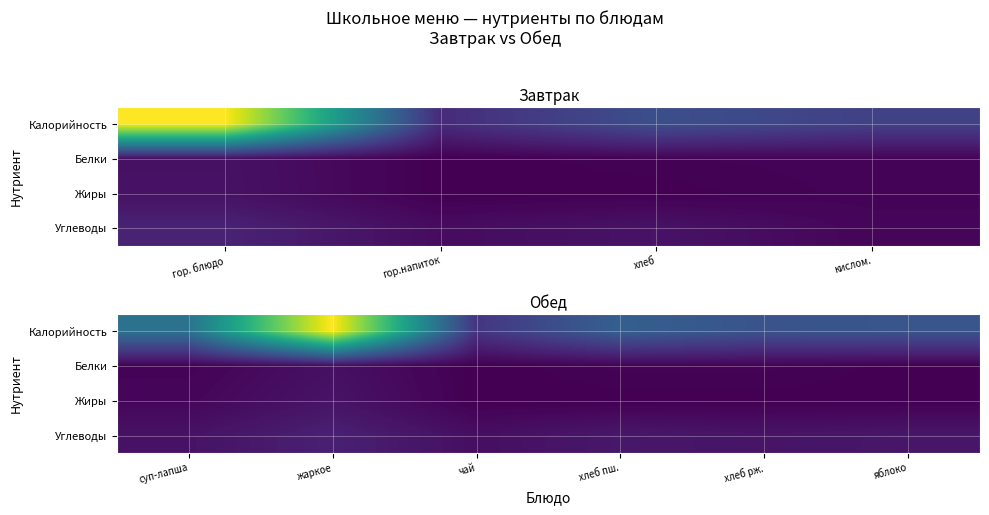

The value of Жиры at яблоко is 0.2. True or false?

False